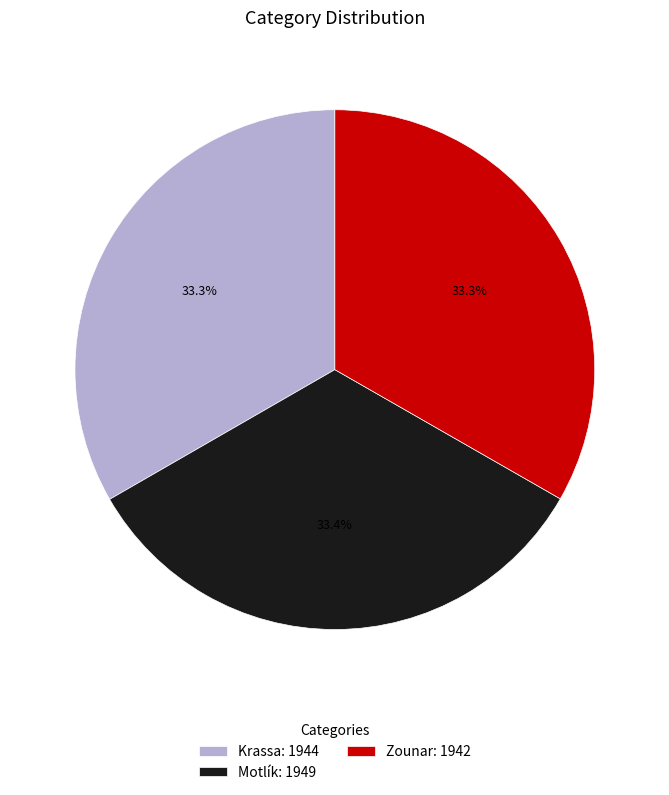

Approximately how many times larger is the value at Zounar: 1942 compared to Krassa: 1944?

1.0